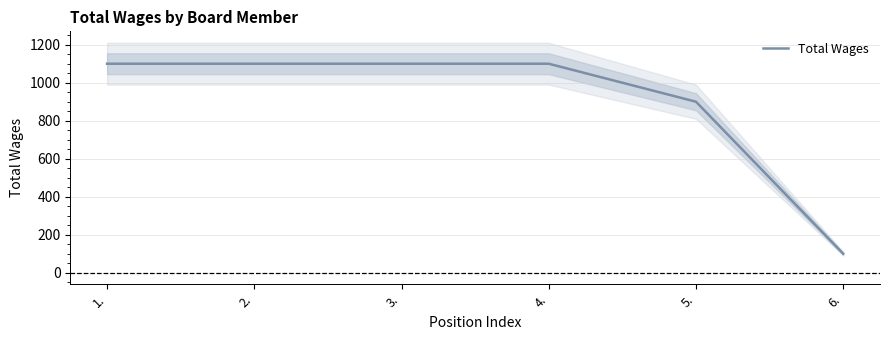

Between 4. and 2., which is larger?

4.